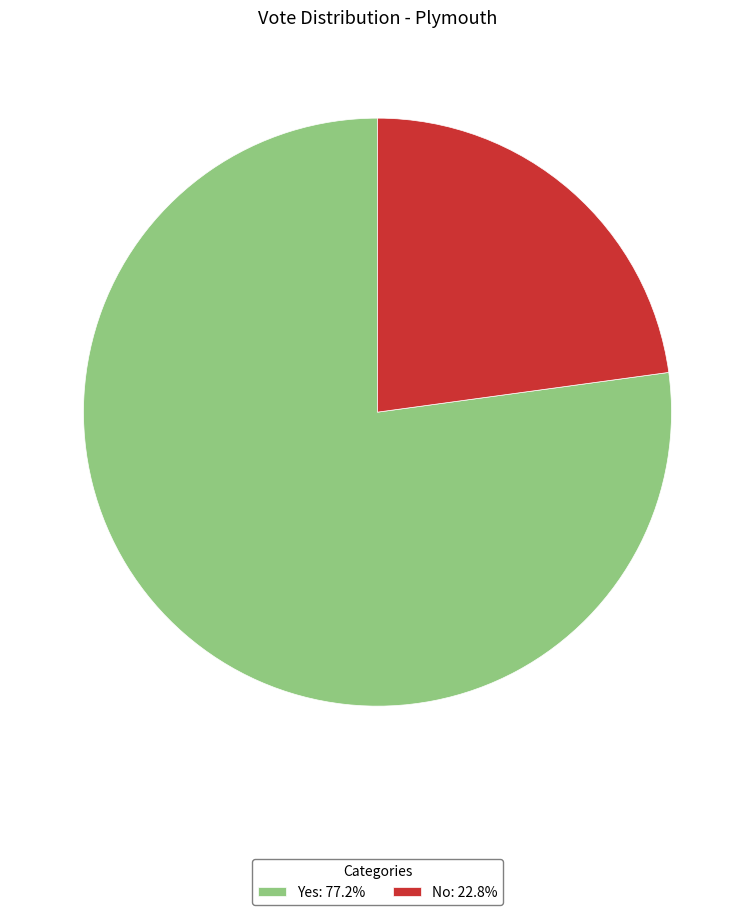

Does Yes: 77.2% account for over 50% of the chart?

Yes